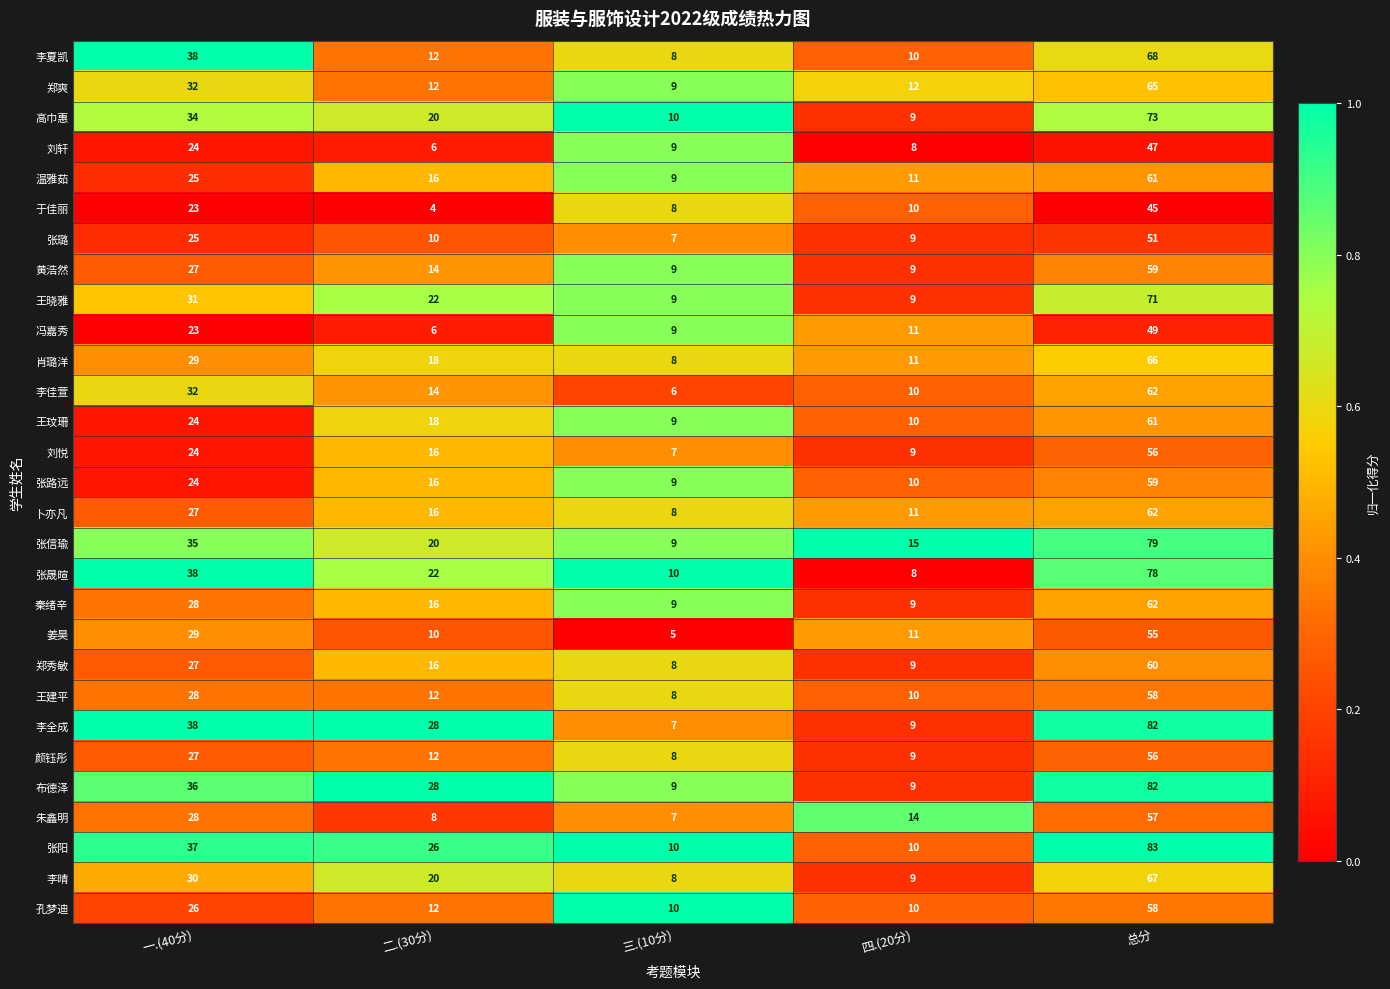

What is the difference between the highest and lowest values at 三.(10分)?

5